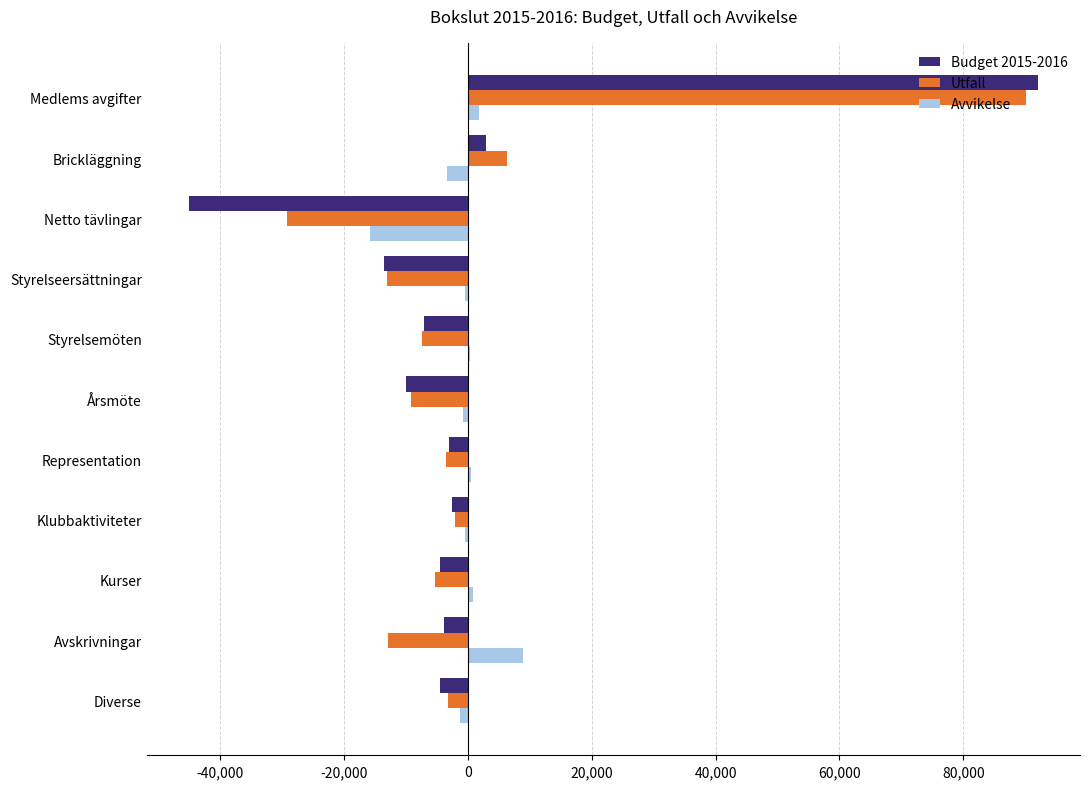

The value of Budget 2015-2016 at Diverse is -4500. True or false?

True